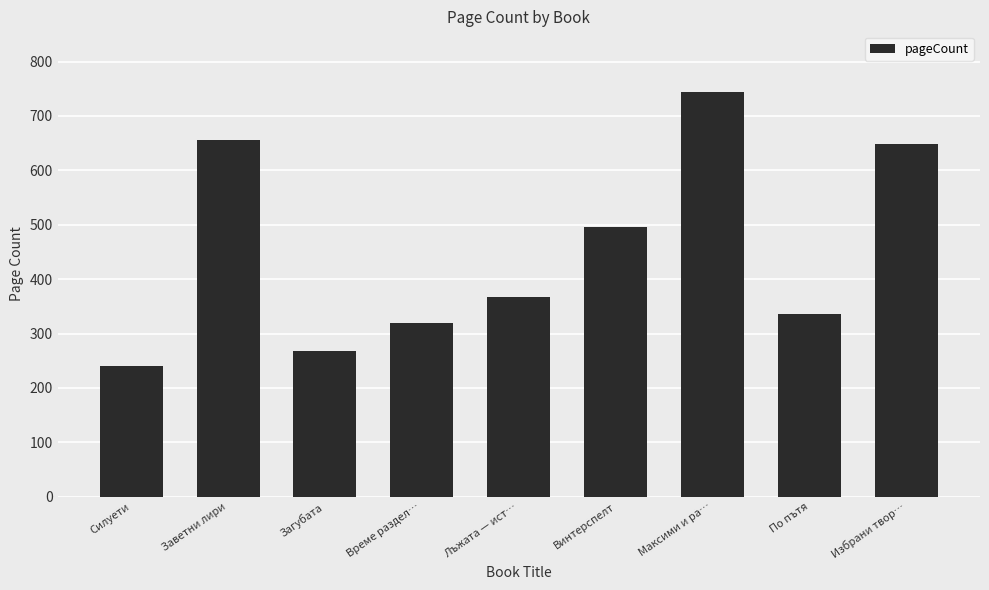

Which label corresponds to the largest value in the chart?

Максими и ра…